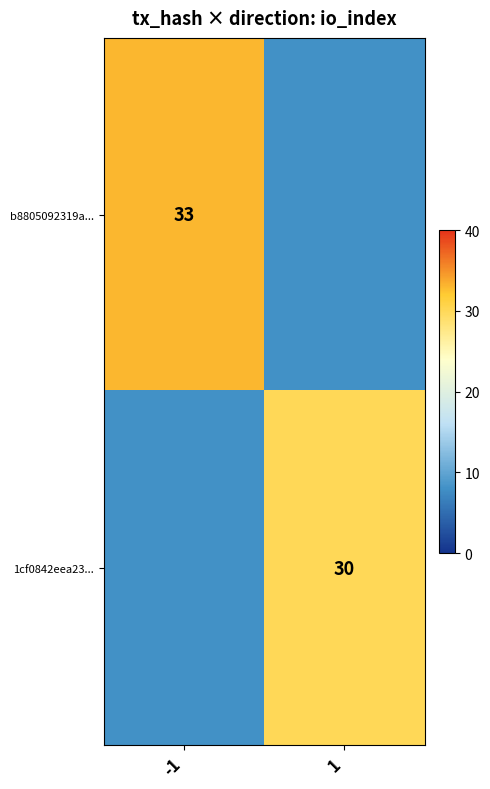

Is it true that 1cf0842eea23... equals 30 at 1?

True